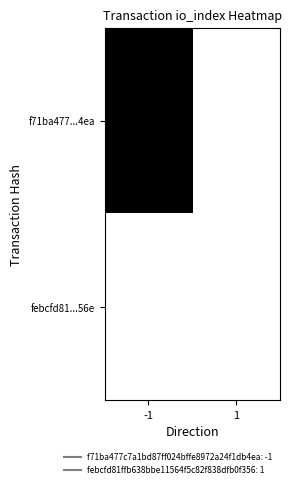

Which series has the largest total across all categories?

f71ba477...4ea